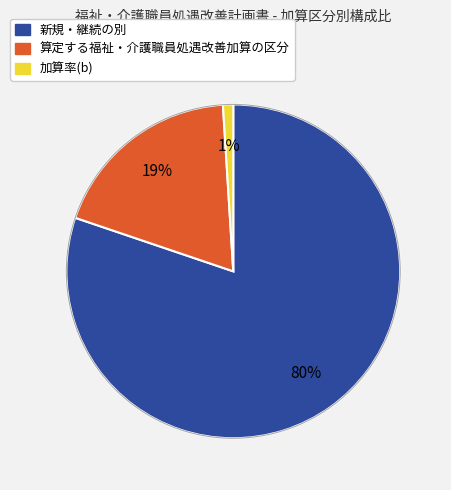

Between 新規・継続の別 and 算定する福祉・介護職員処遇改善加算の区分, which is larger?

新規・継続の別